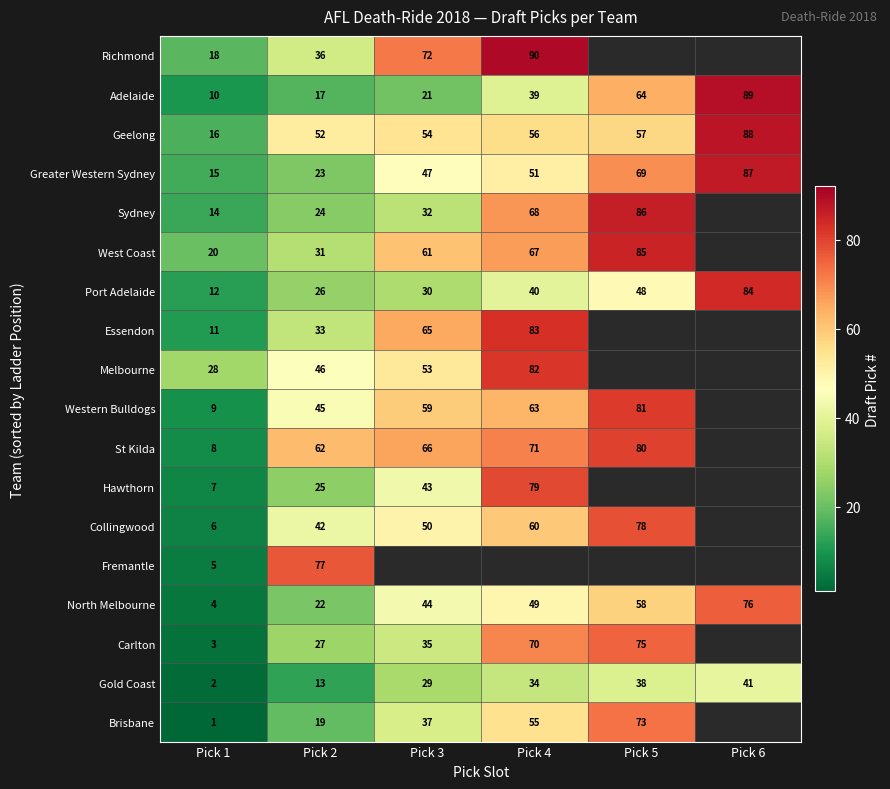

How many data points in North Melbourne are less than 49?

3